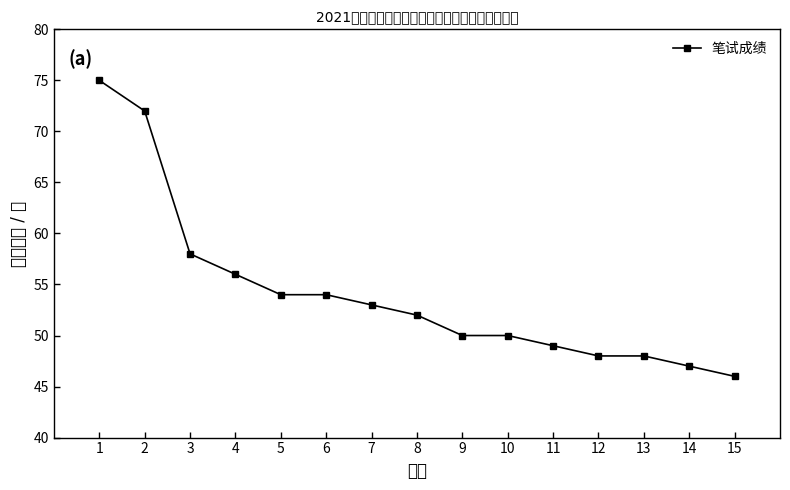

What is the sum of all values?

812